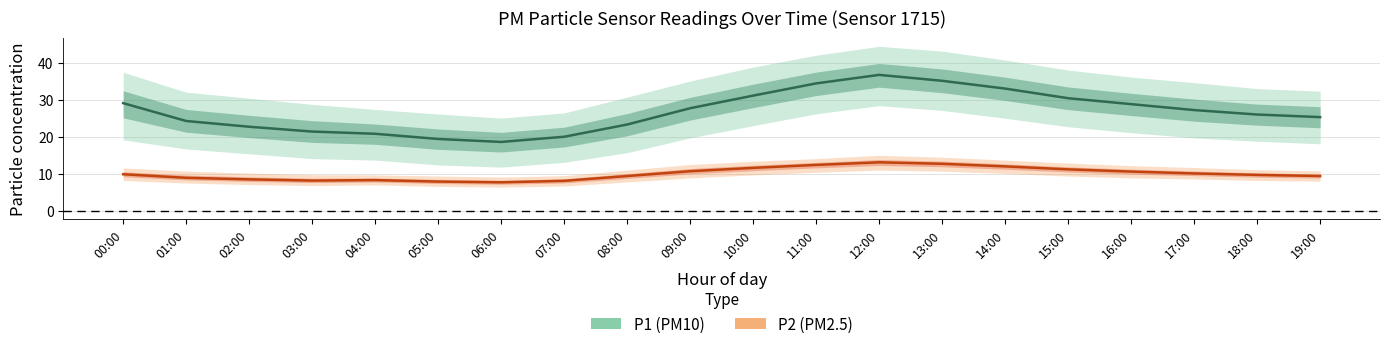

True or false: P1 has a value of 15.7 at 17:00.

False